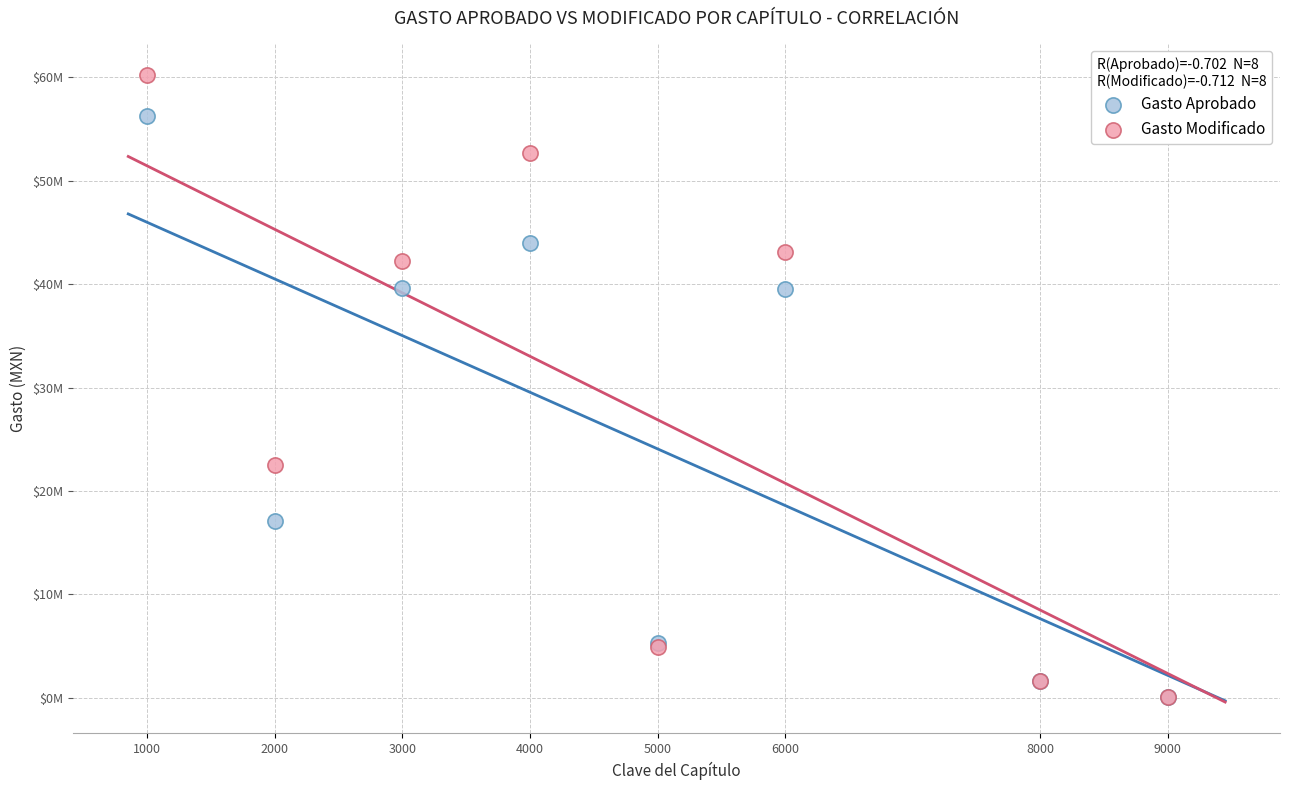

Which series has the largest Y range (max minus min)?

Gasto Modificado